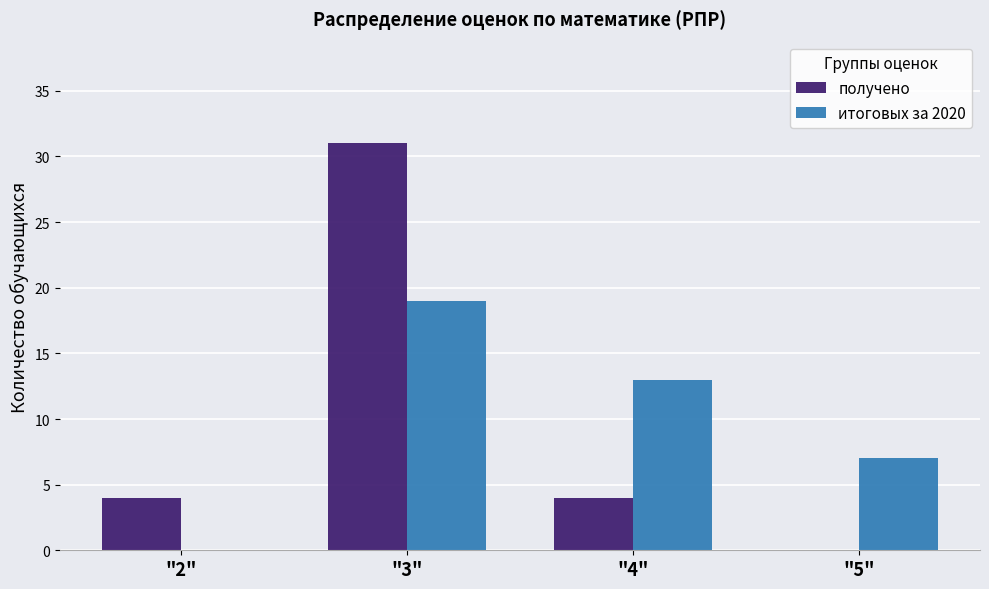

Reading left to right, extract all data points from this chart.

получено: "2"=4	"3"=31	"4"=4	"5"=0
итоговых за 2020: "2"=0	"3"=19	"4"=13	"5"=7